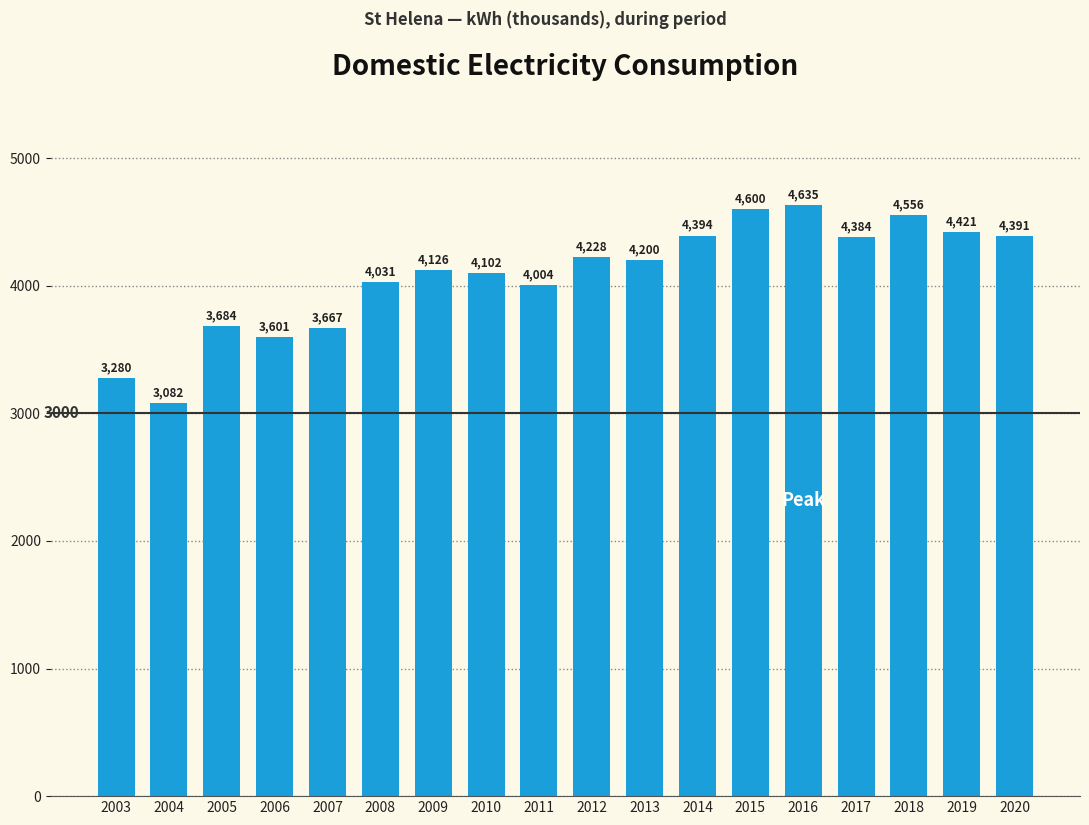

What is the change in value from 2004 to 2013?

+1117.9